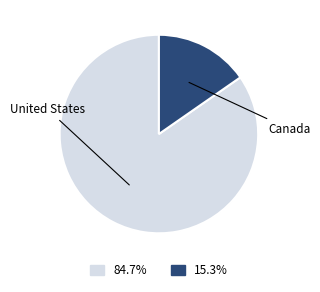

Does any single category account for the majority?

Yes